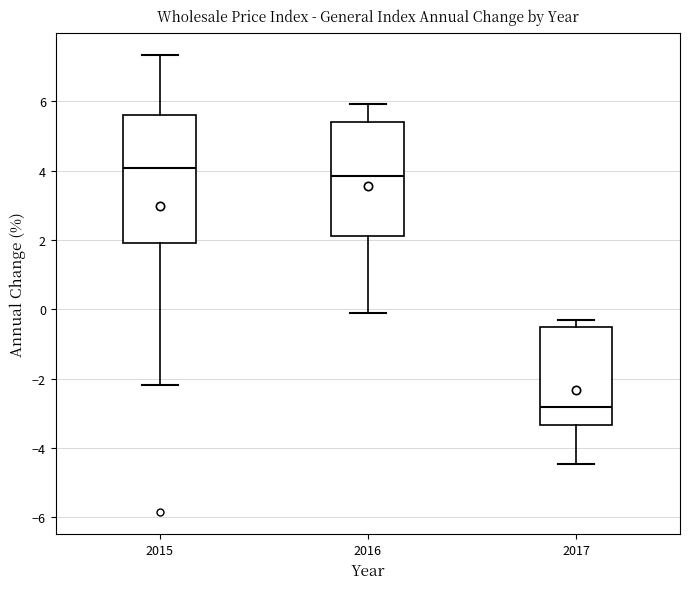

Which box is the tallest, from its lower edge to its upper edge?

2015